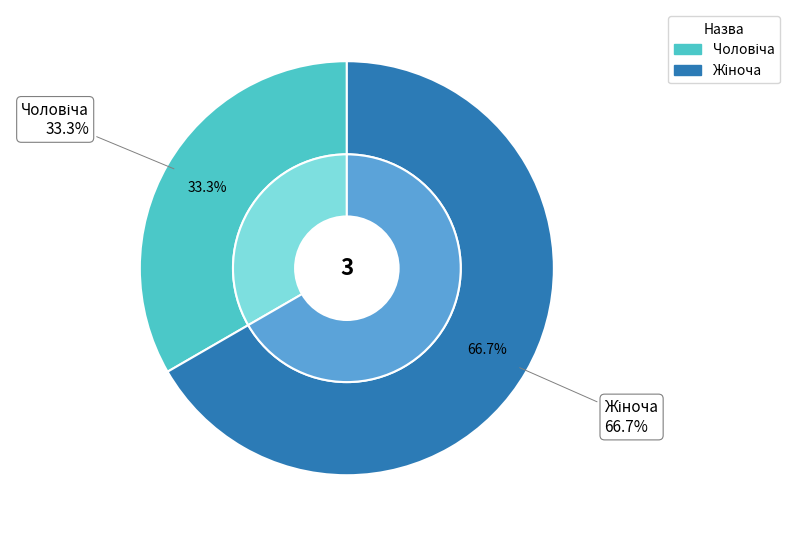

To the nearest percent, what percentage of the pie is Жіноча?

67%